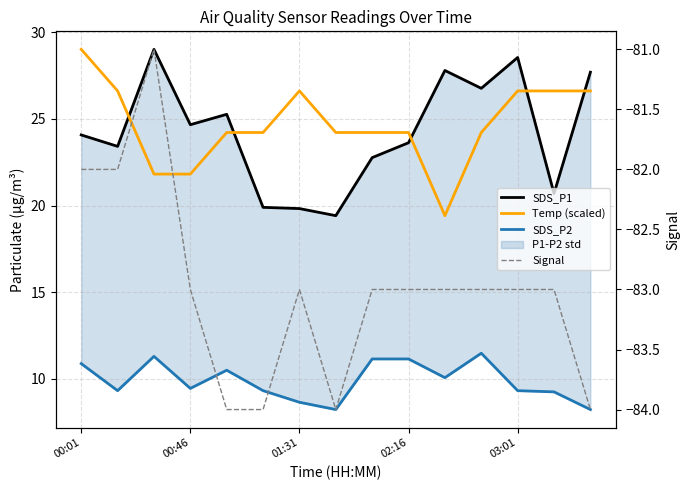

Read the Signal value at 11.

-83.0